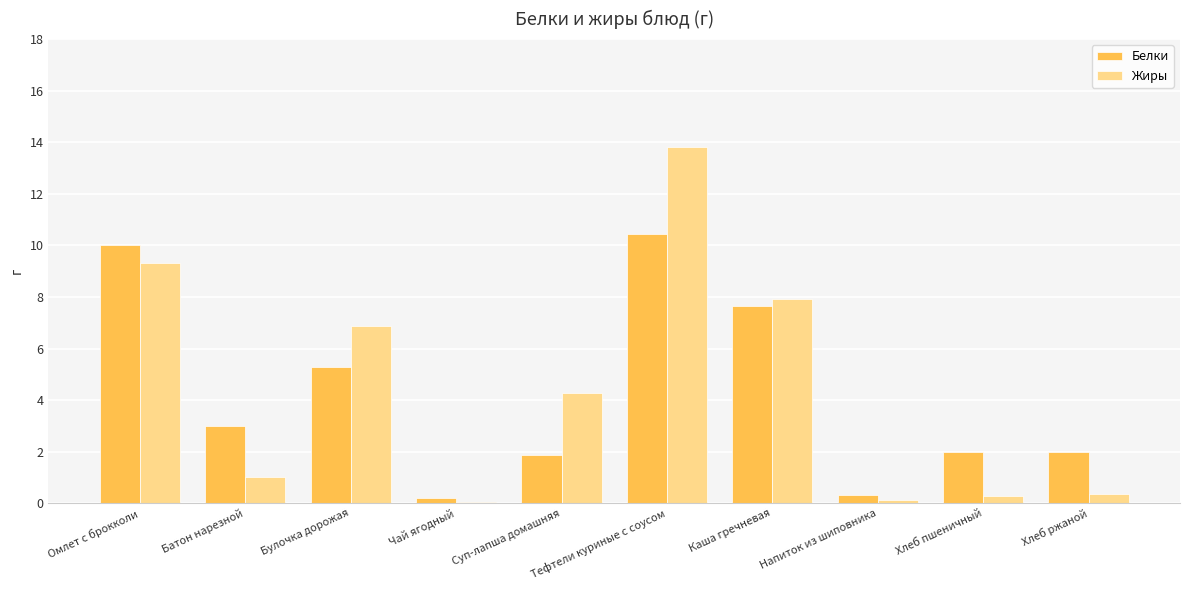

Rank the series by their maximum value, from lowest to highest.

Белки, Жиры